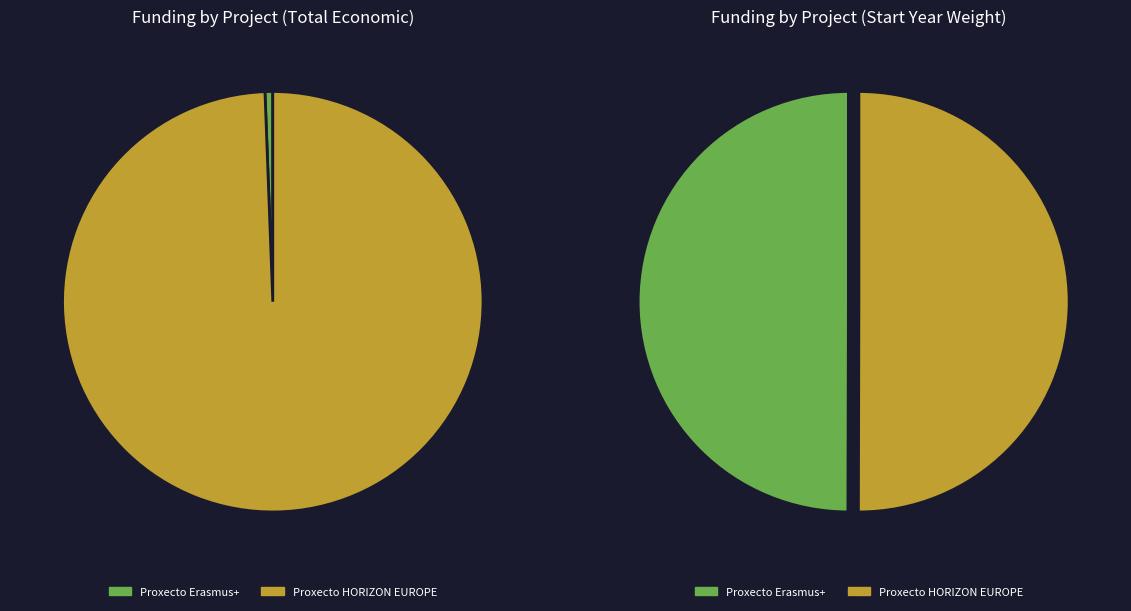

Is there a majority slice in this chart?

Yes